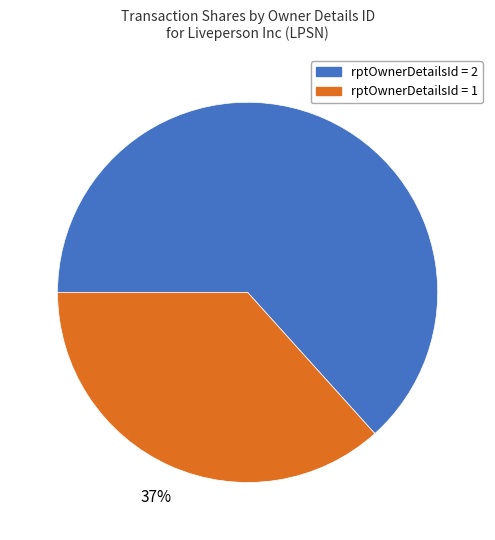

Which category has the smallest portion of the pie?

rptOwnerDetailsId = 1